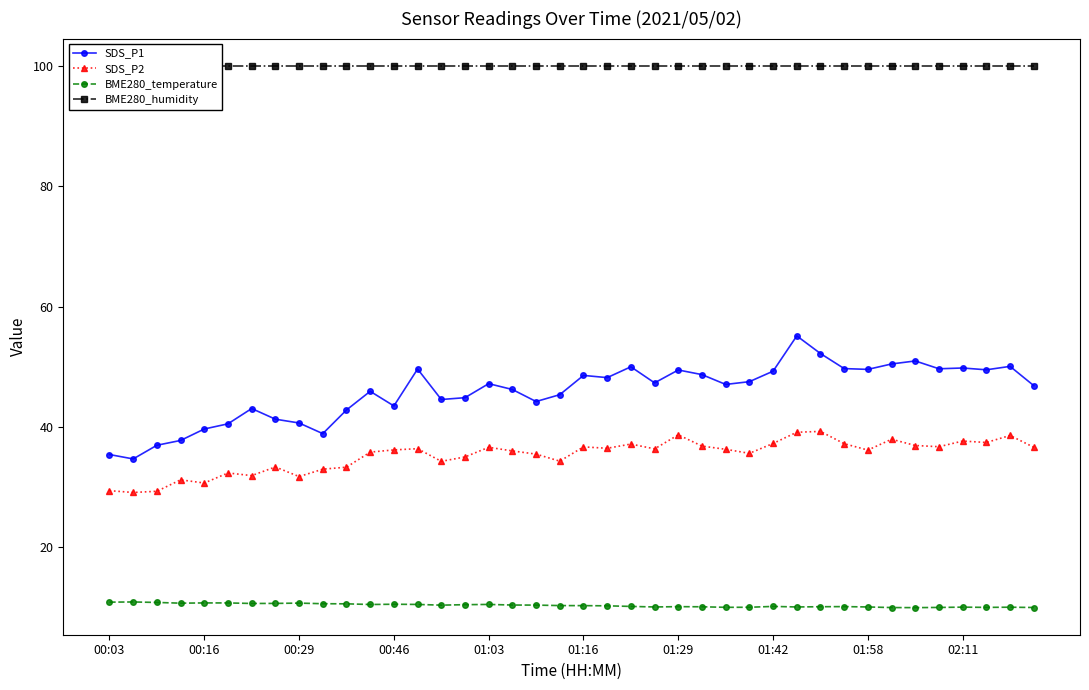

True or false: BME280_temperature has more than 0 interior local peaks.

True